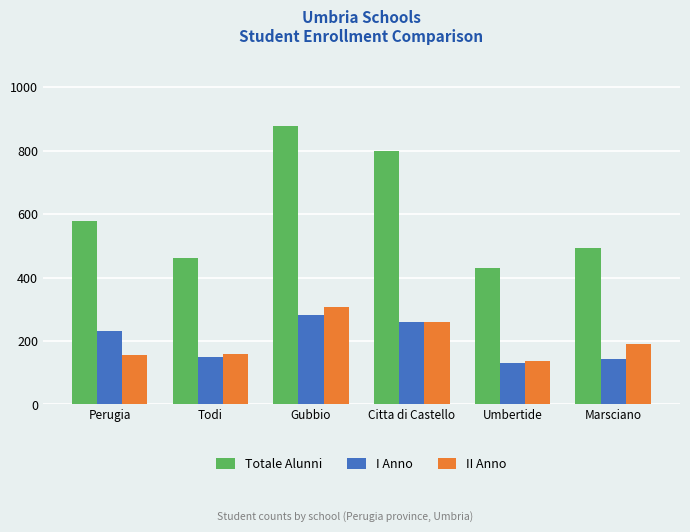

True or false: Totale Alunni has a value of 907 at Perugia.

False